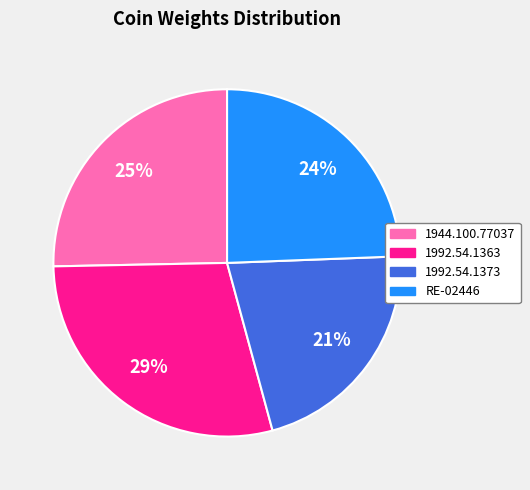

What is the ratio of the value at 1992.54.1363 to the value at RE-02446?

1.2